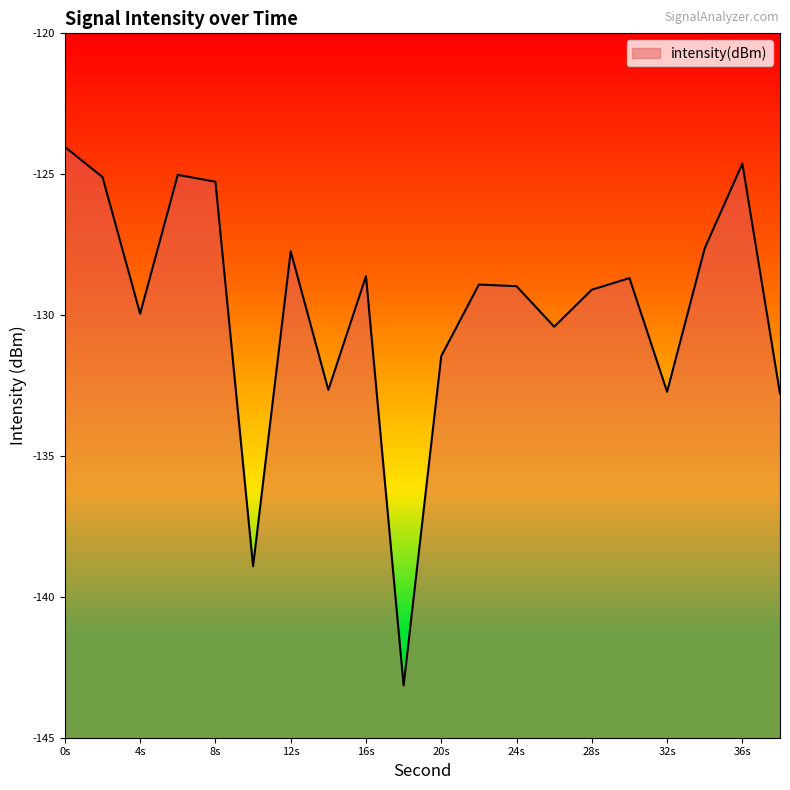

What is the value of the 20th point from the left?

-132.8